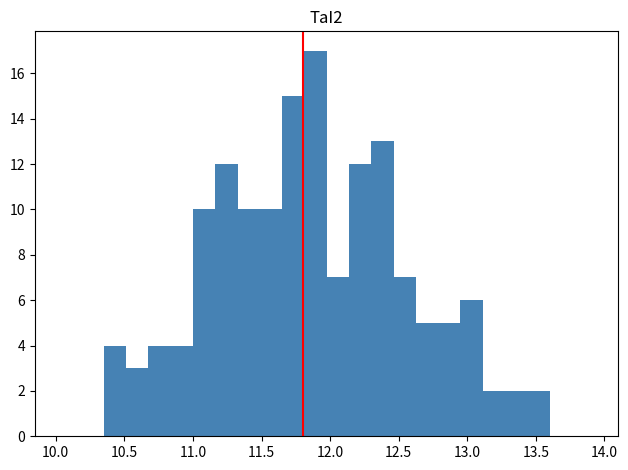

Around what value on the x-axis is the tallest bar? Give the approximate position of its centre, as read against the axis.

11.90